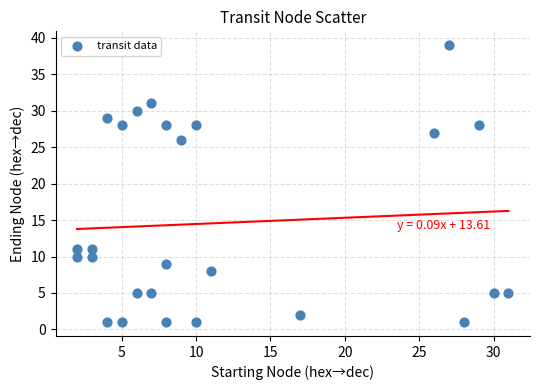

What Y value in the scatter plot is closest to 20?

26